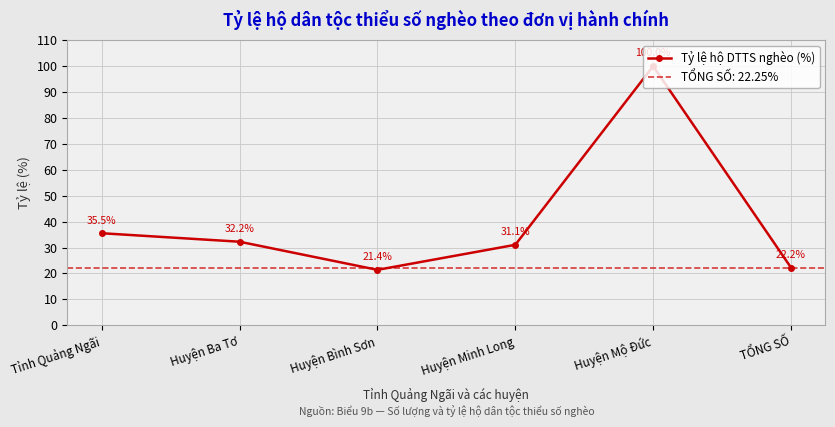

Where is the first local minimum?

Huyện Bình Sơn